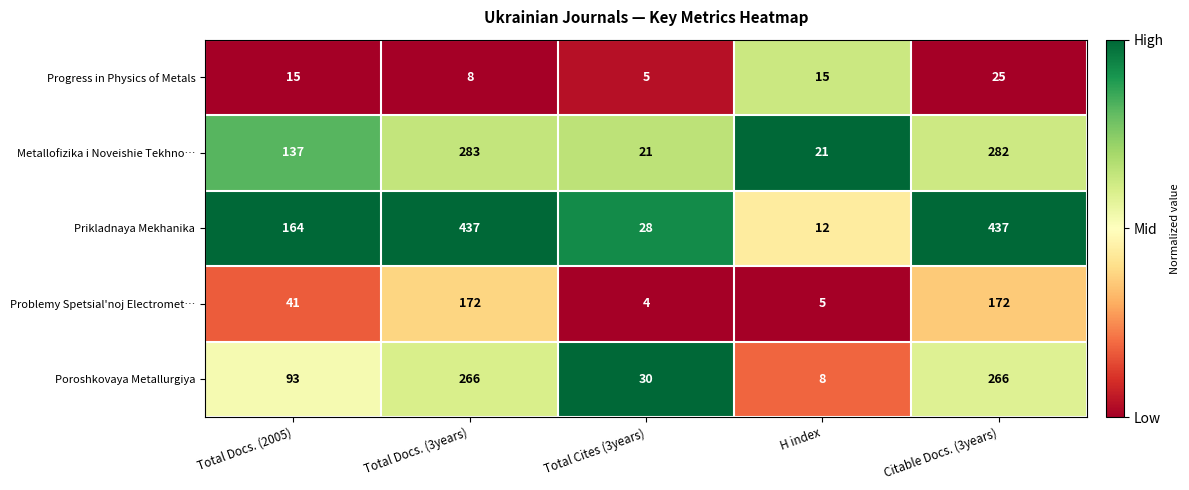

List the series in order of their peak value, highest first.

Prikladnaya Mekhanika, Metallofizika i Noveishie Tekhno…, Poroshkovaya Metallurgiya, Problemy Spetsial'noj Electromet…, Progress in Physics of Metals